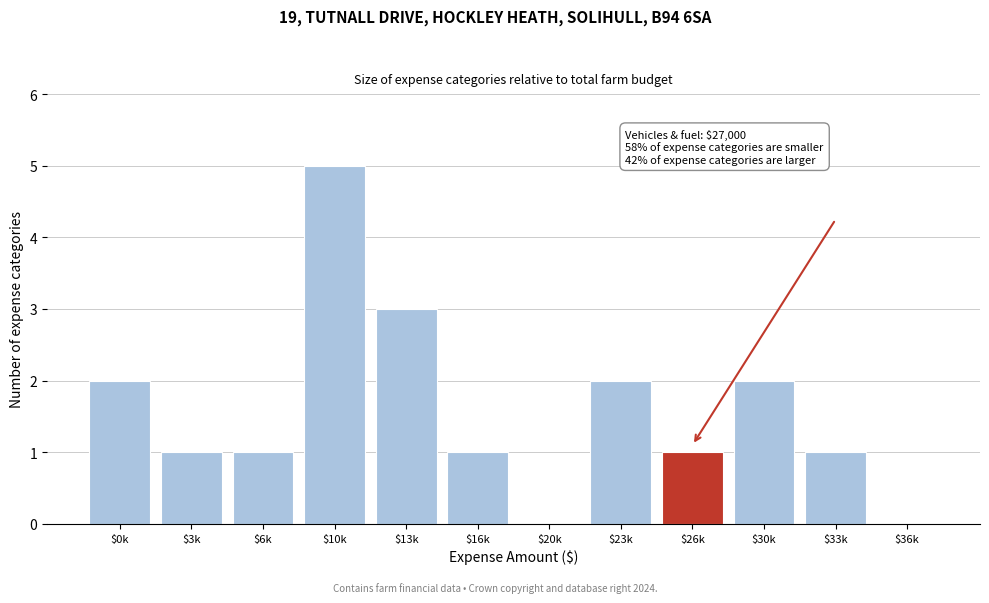

At which category does the chart reach its peak across all series?

$10k